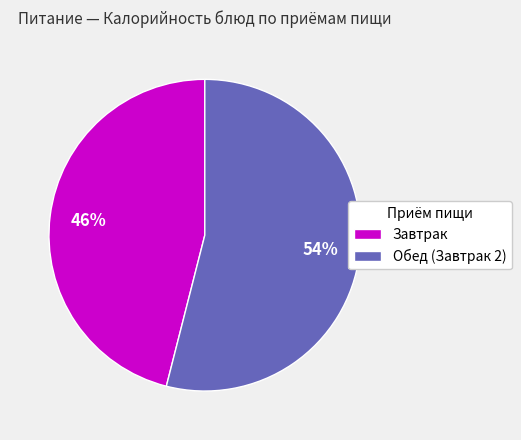

Which slice is the smallest?

Завтрак